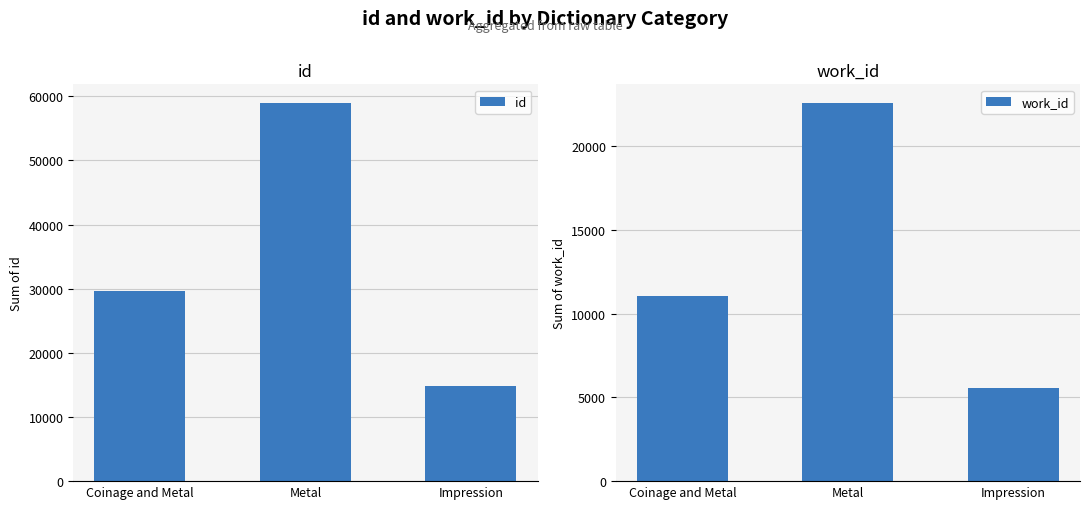

At which category is the sum across all series the highest?

Metal